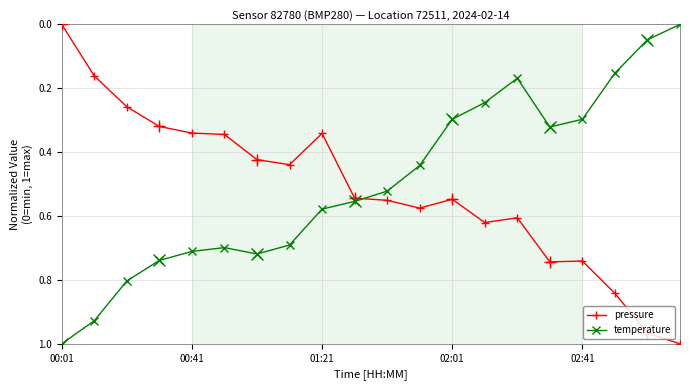

What is the difference between the temperature (normalized) values at 9 and 14?

0.4